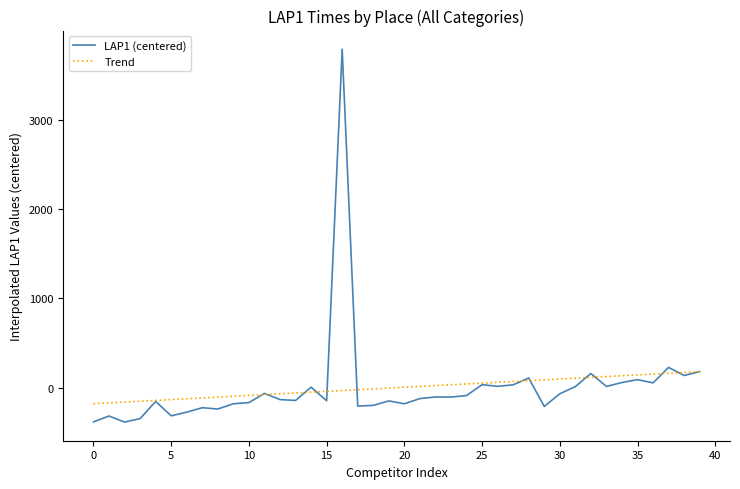

Which series has the widest spread of values?

LAP1 (centered)